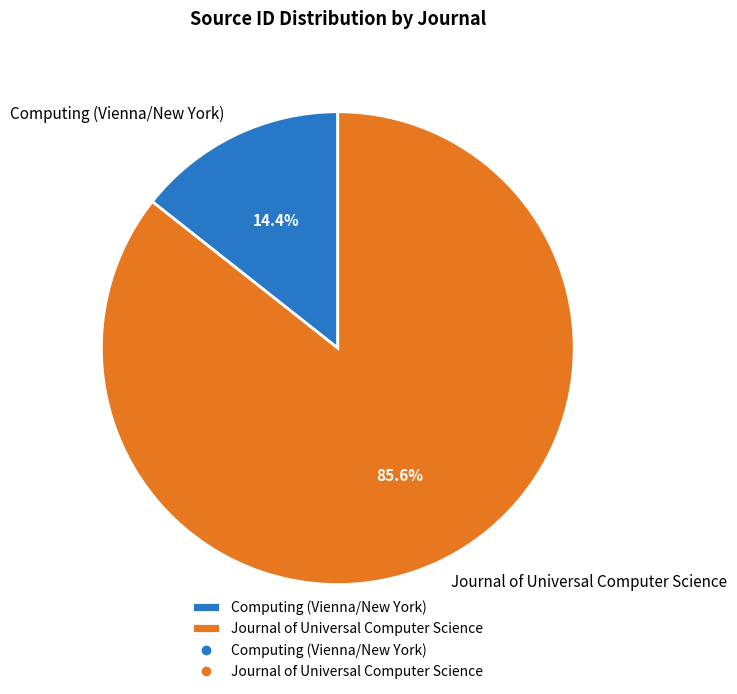

To the nearest percent, what is the average slice percentage?

50%